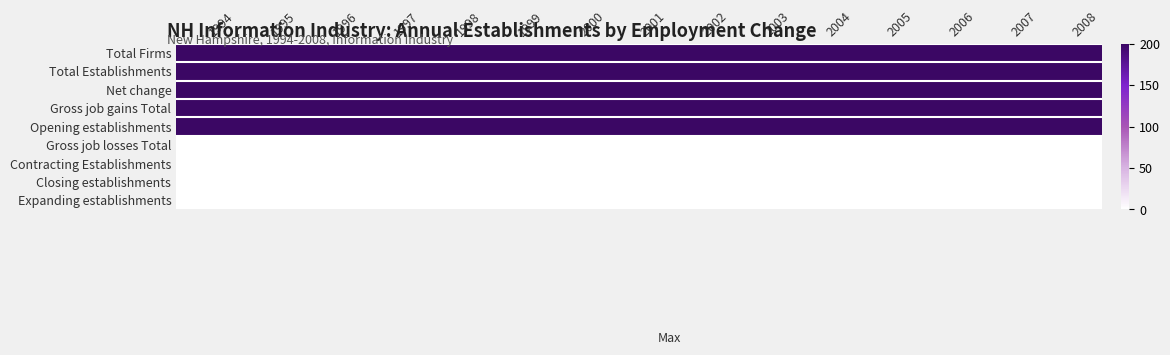

Between 2002 and 1998, which is larger?

2002